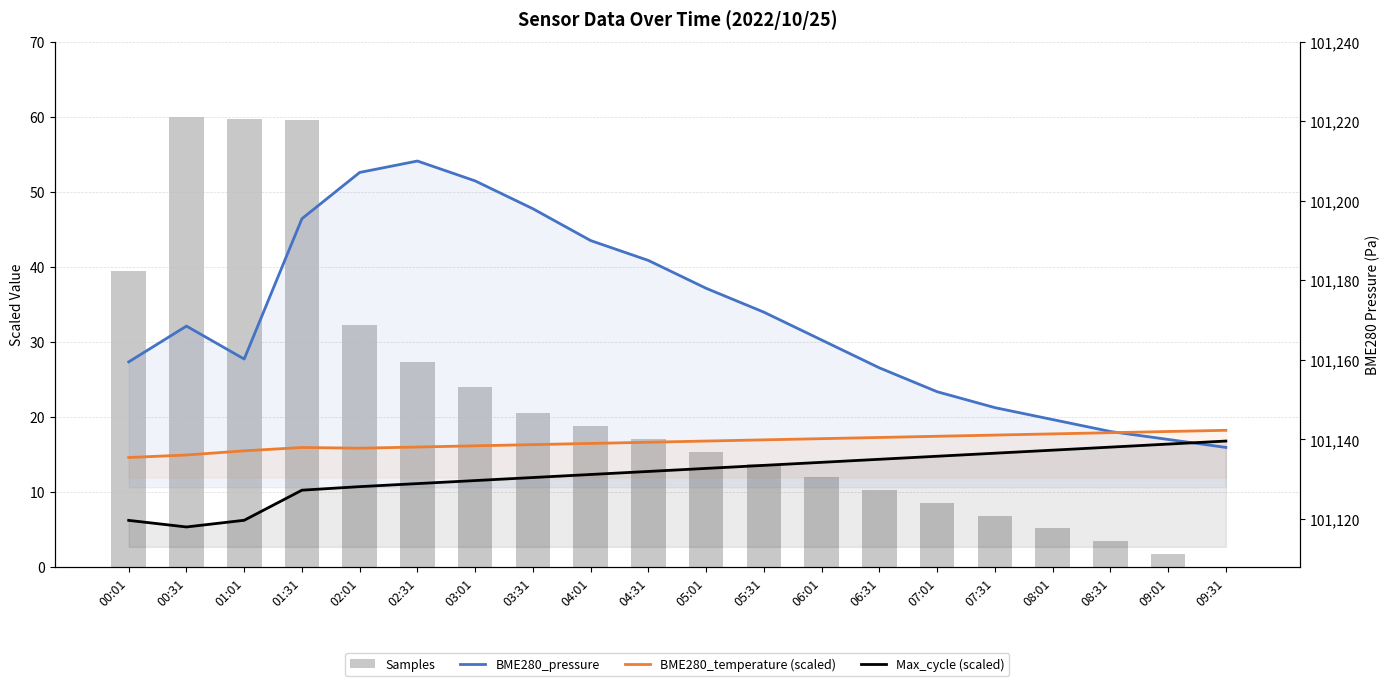

Which category has the lowest value across all series?

09:31